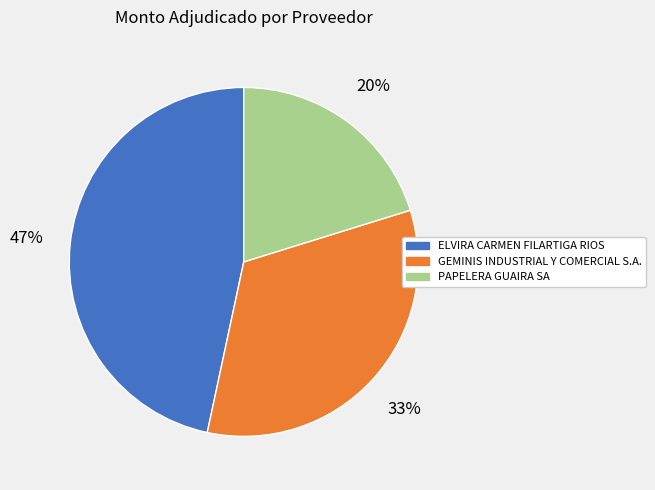

True or false: PAPELERA GUAIRA SA accounts for 6% of the total.

False